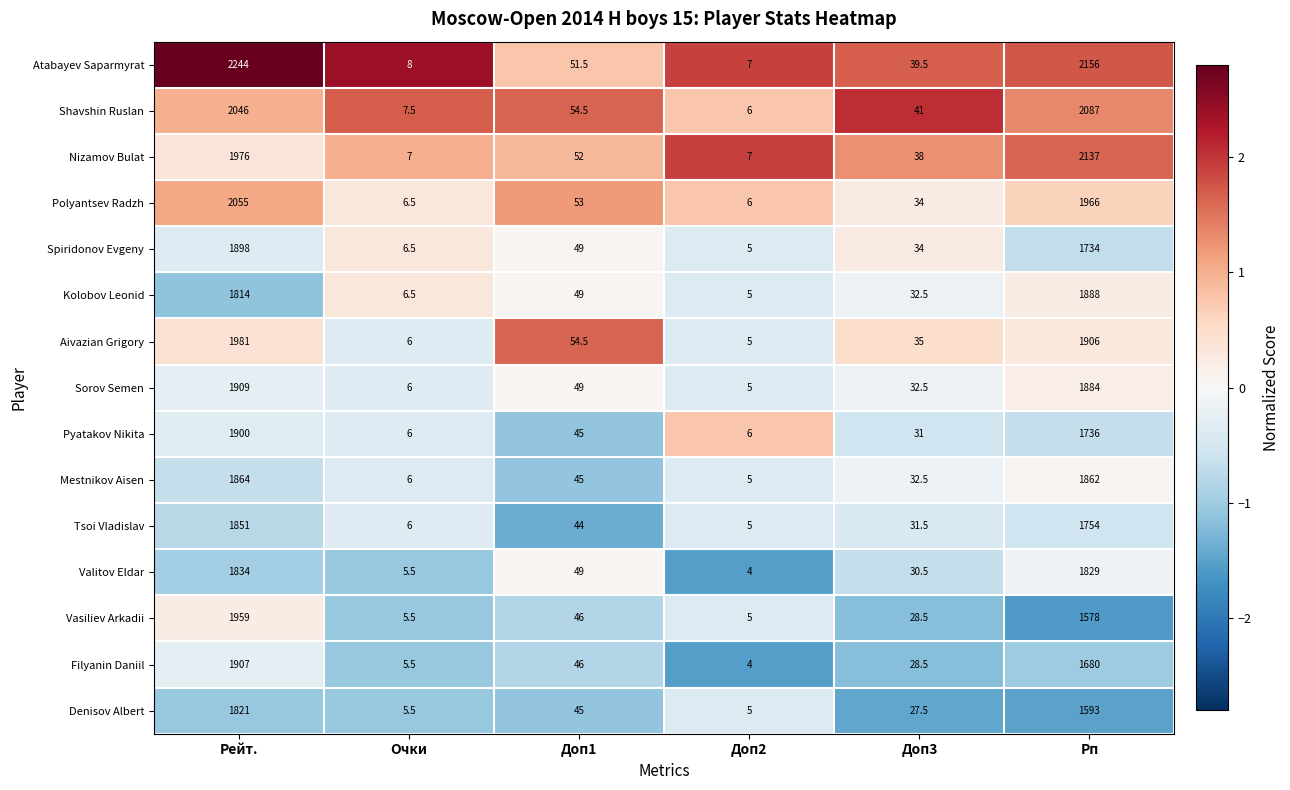

At which label is Sorov Semen closest to 957?

Доп1